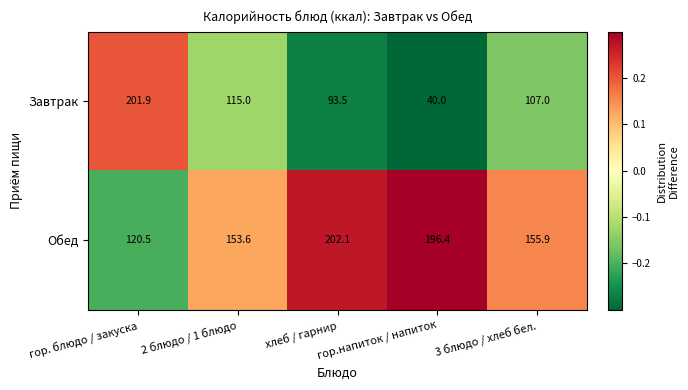

What is the spread (max minus min) of values at гор. блюдо / закуска?

81.4